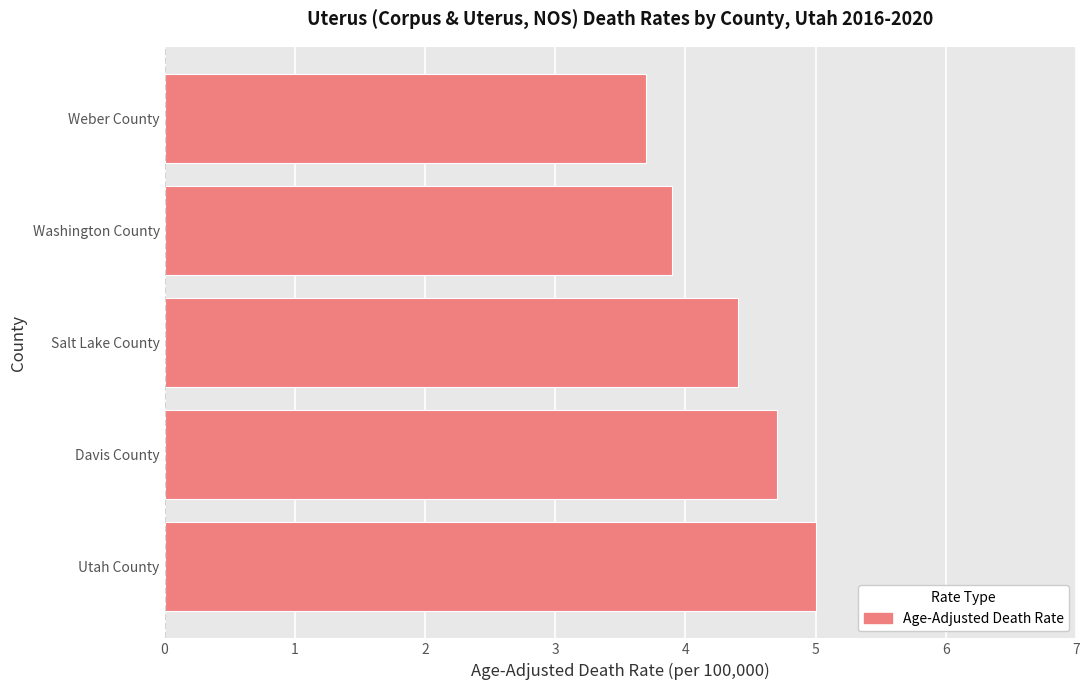

List the labels in order of value, largest first.

Utah County, Davis County, Salt Lake County, Washington County, Weber County